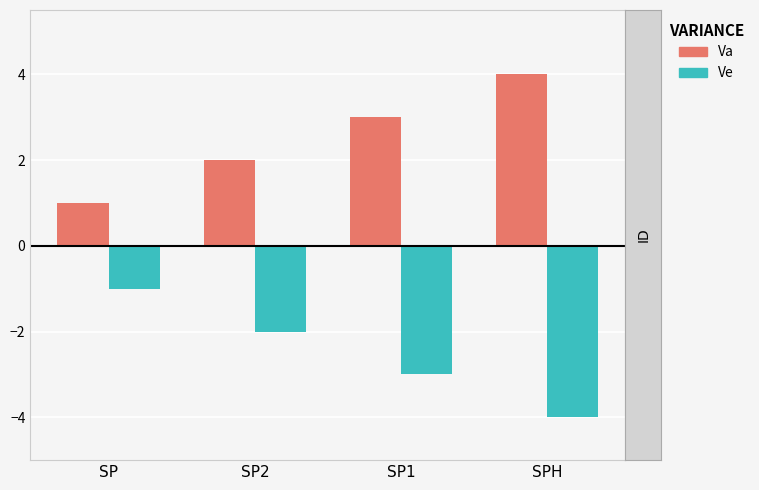

What is the sum of the Ve values at SP1 and SP2?

-5